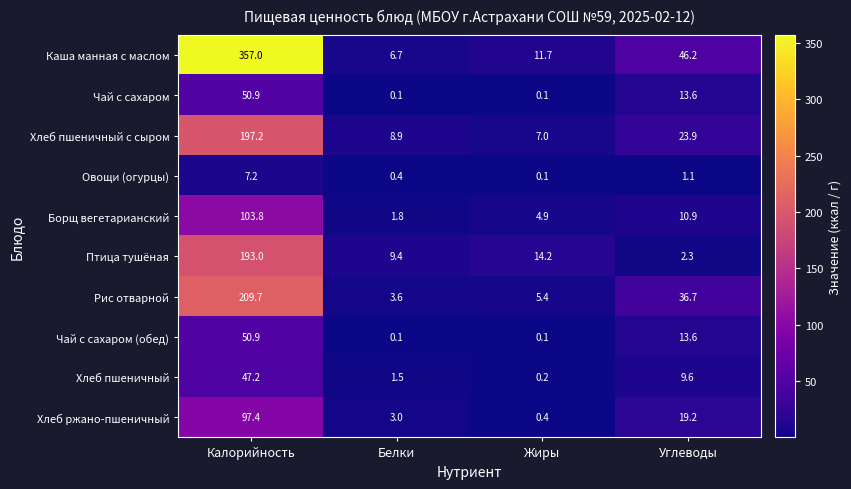

Which series changed the most between Калорийность and Жиры?

Каша манная с маслом